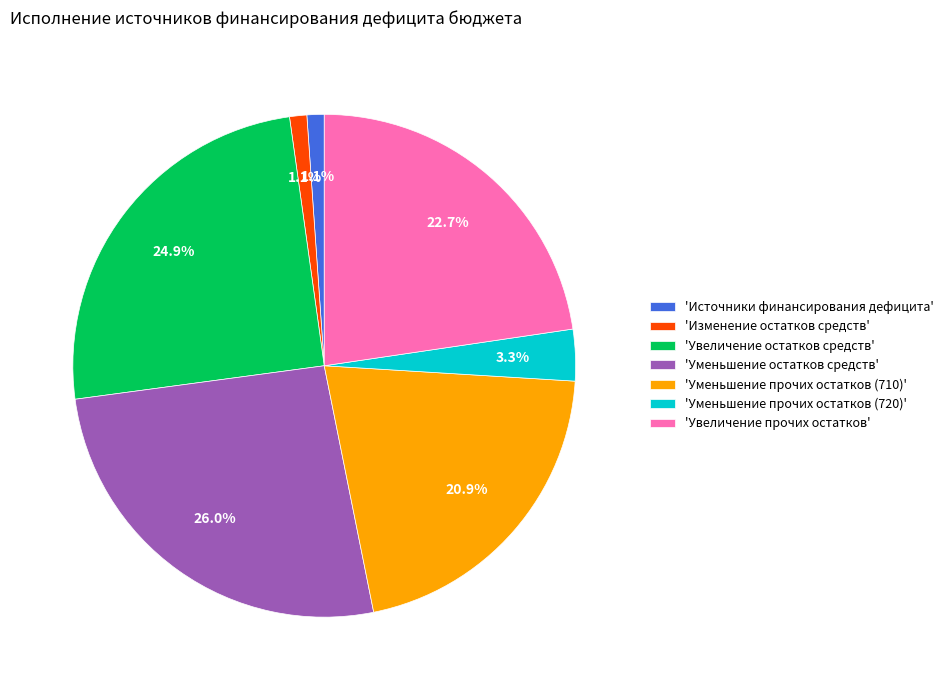

Is there any slice that represents more than half of the pie?

No